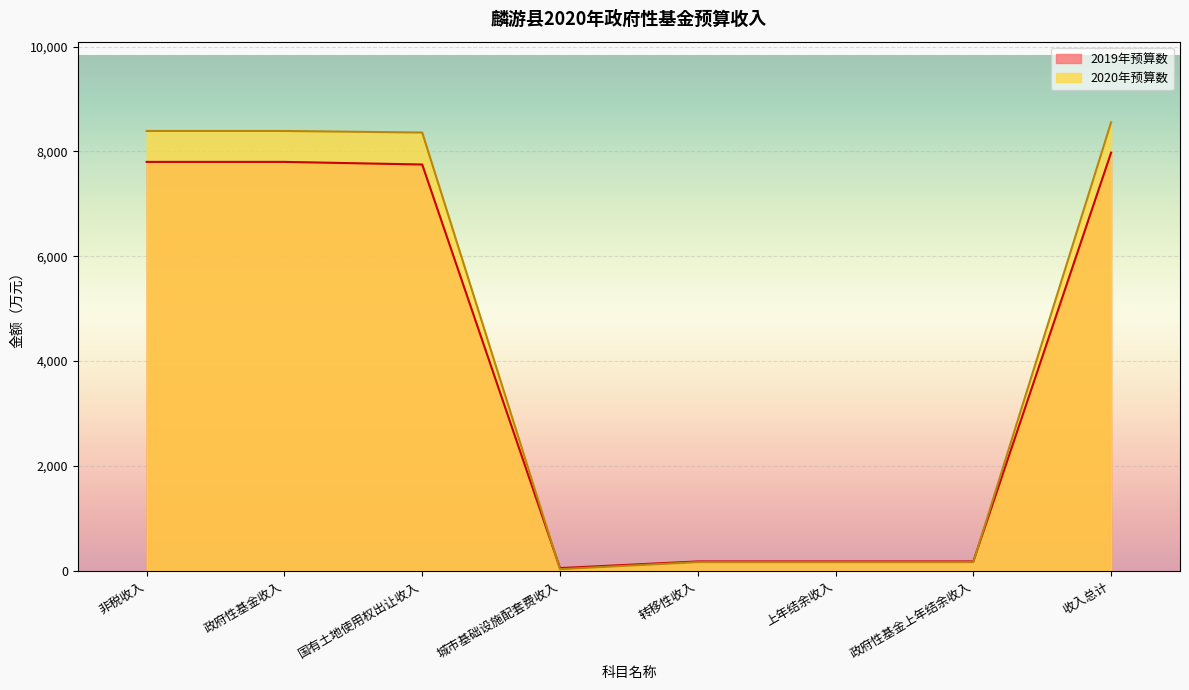

List the labels in order of 2019年预算数 value, largest first.

收入总计, 非税收入, 政府性基金收入, 国有土地使用权出让收入, 转移性收入, 上年结余收入, 政府性基金上年结余收入, 城市基础设施配套费收入